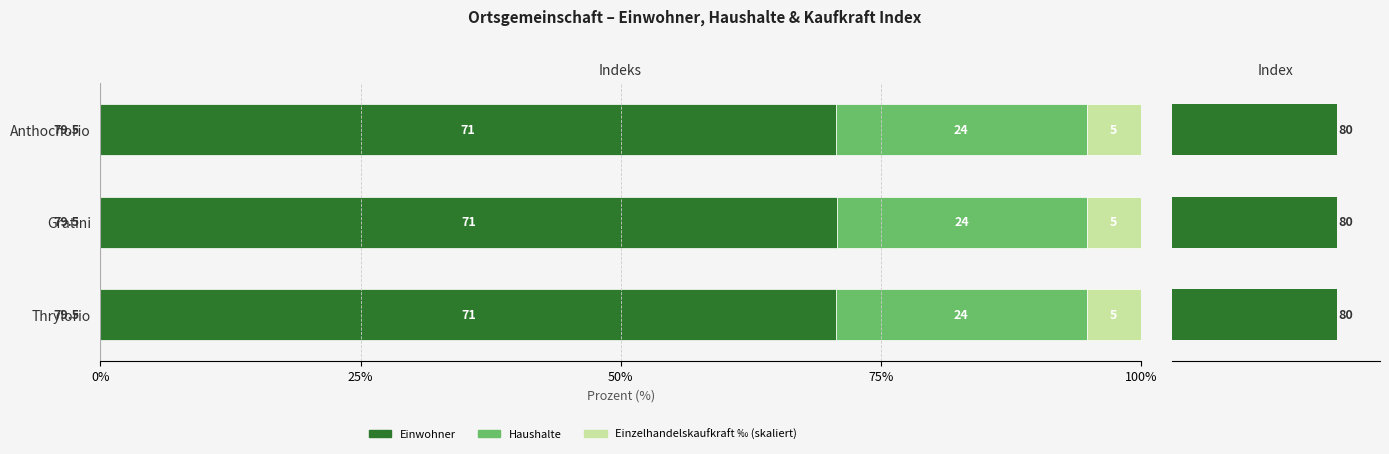

How many series are shown in this chart?

4